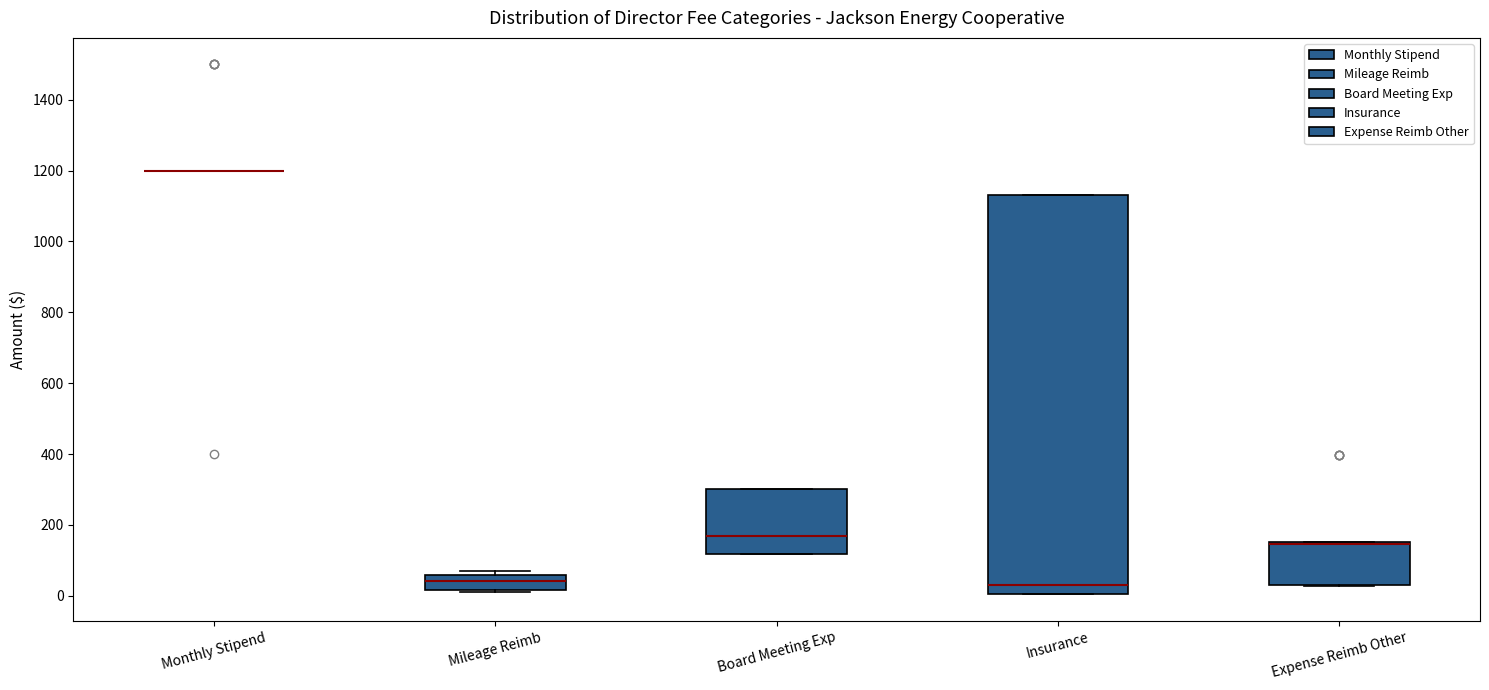

Reading left to right, transcribe this box plot: for each box, give where its median line is, the range the box spans, and where its two whiskers end, as read against the y-axis. The values are not printed on the chart, so give them approximately, as read against the axis.

Monthly Stipend: box collapsed to a line at 1200, whiskers 1200 to 1200
Mileage Reimb: median 40, box 20 to 60, whiskers 20 to 80
Board Meeting Exp: median 160, box 120 to 300, whiskers 120 to 300
Insurance: median 20, box 0 to 1140, whiskers 0 to 1140
Expense Reimb Other: median 140 (drawn on the box's upper edge), box 40 to 160, whiskers 20 to 160